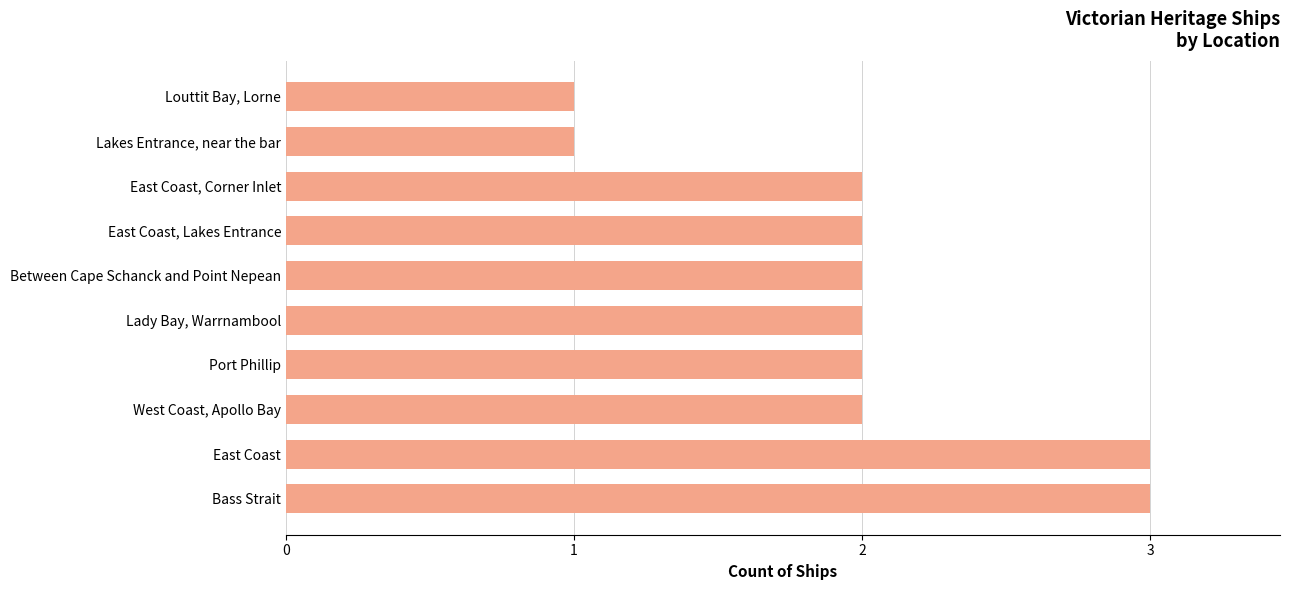

Between Louttit Bay, Lorne and East Coast, Lakes Entrance, which is larger?

East Coast, Lakes Entrance